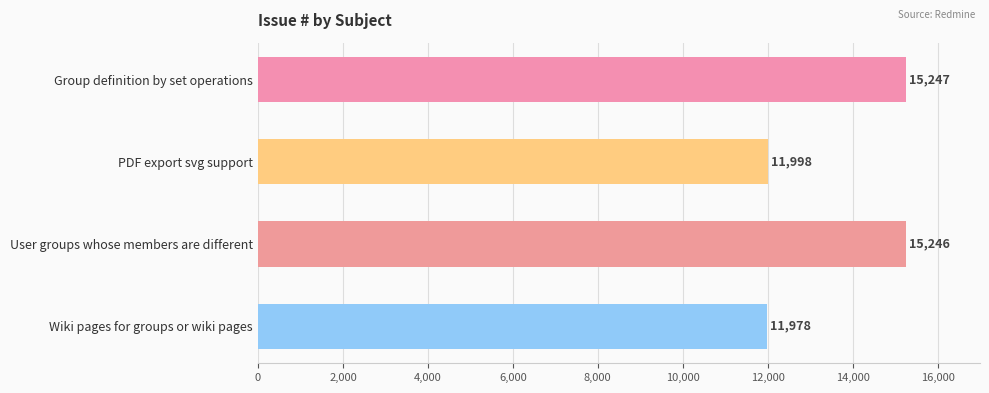

Are the bars horizontal?

Yes